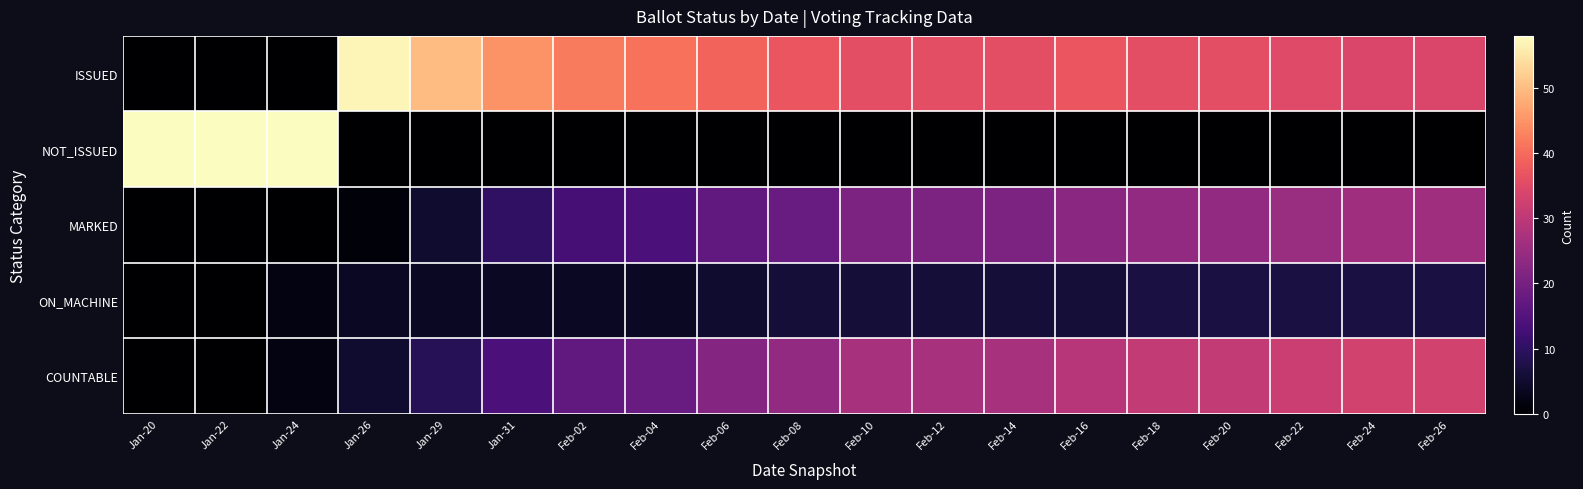

Which series has the largest total across all categories?

ISSUED